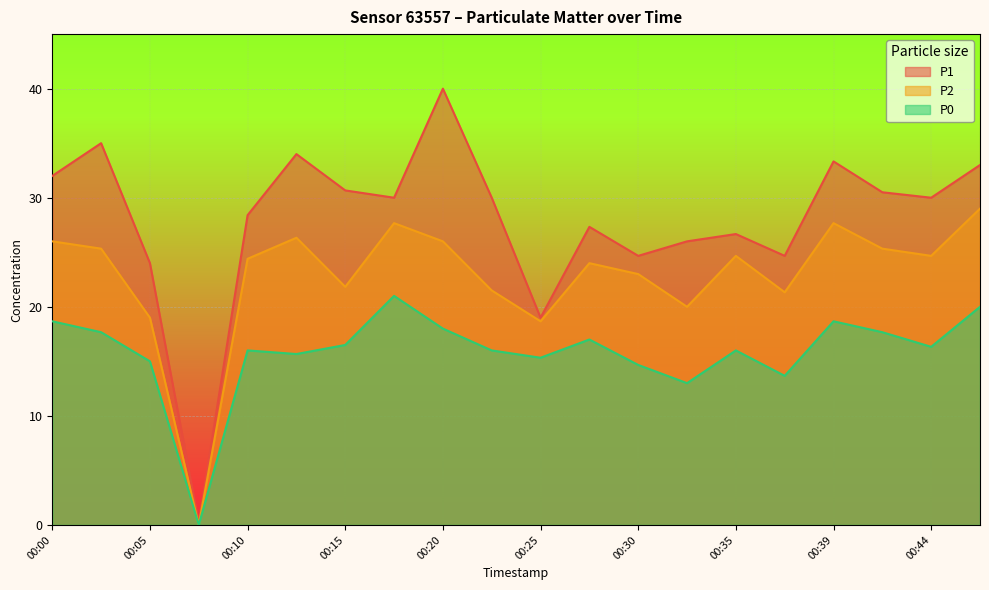

Count the number of categories in the chart.

20